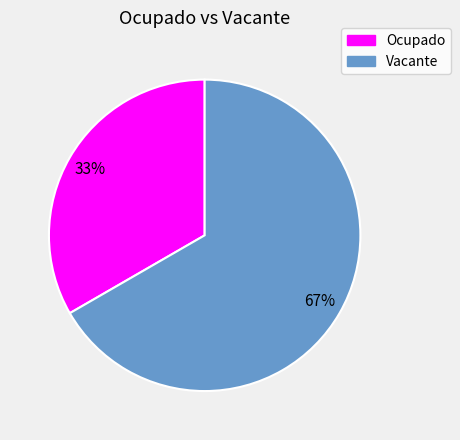

To the nearest percent, what is the combined percentage of Ocupado and Vacante?

100%